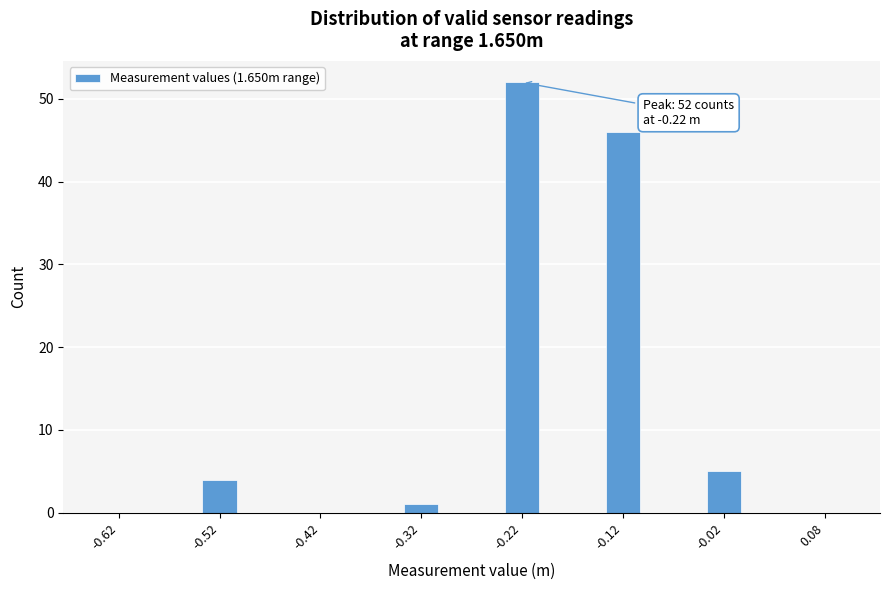

Which range on the x-axis has the tallest bar?

-0.25 to -0.20